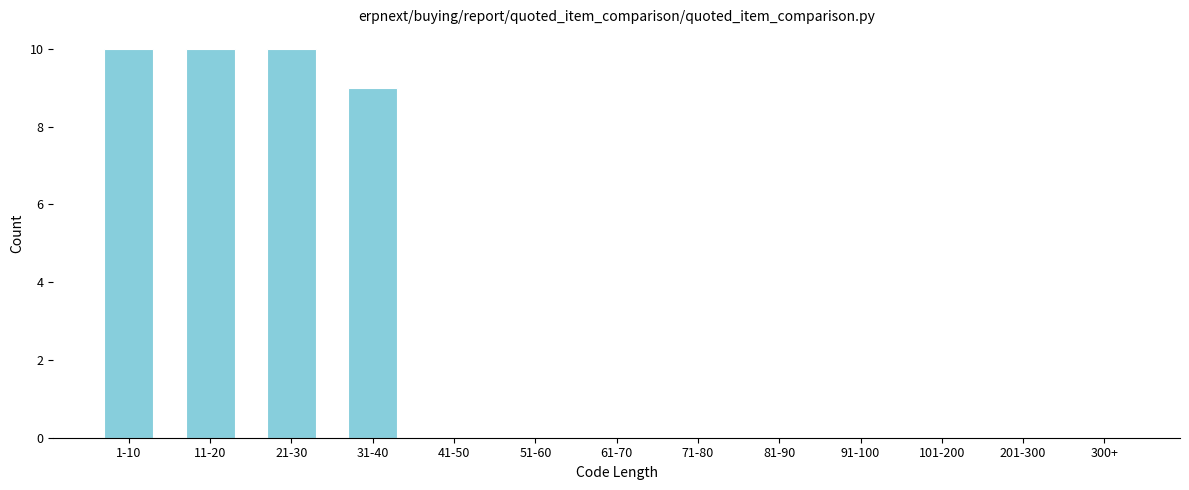

Reading left to right, list all the values displayed in this chart.

1-10=10	11-20=10	21-30=10	31-40=9	41-50=0	51-60=0	61-70=0	71-80=0	81-90=0	91-100=0	101-200=0	201-300=0	300+=0